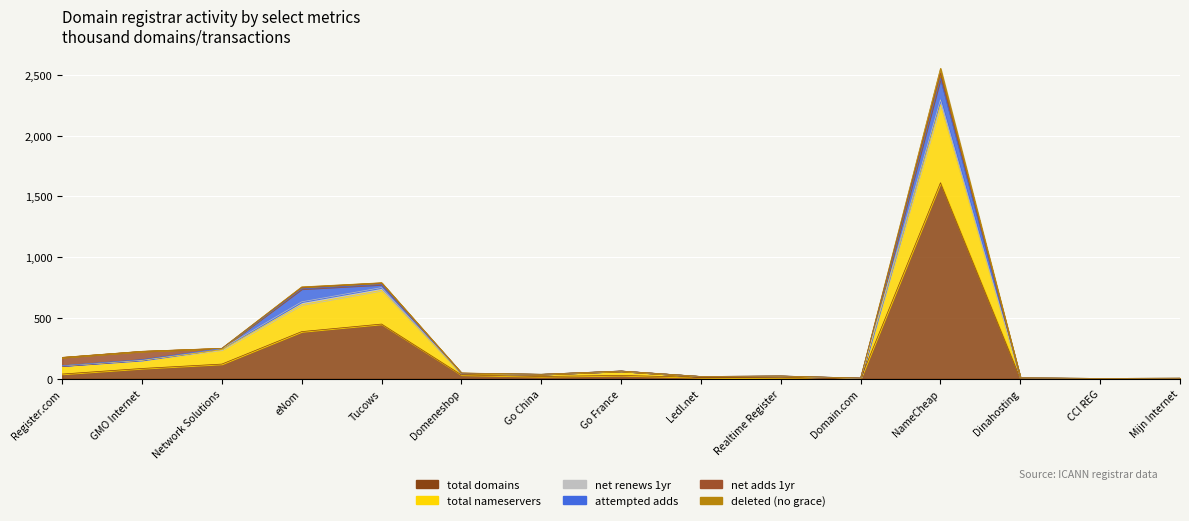

List the series in order of their peak value, highest first.

total-domains, total-nameservers, attempted-adds, net-adds-1-yr, net-renews-1-yr, deleted-domains-nograce